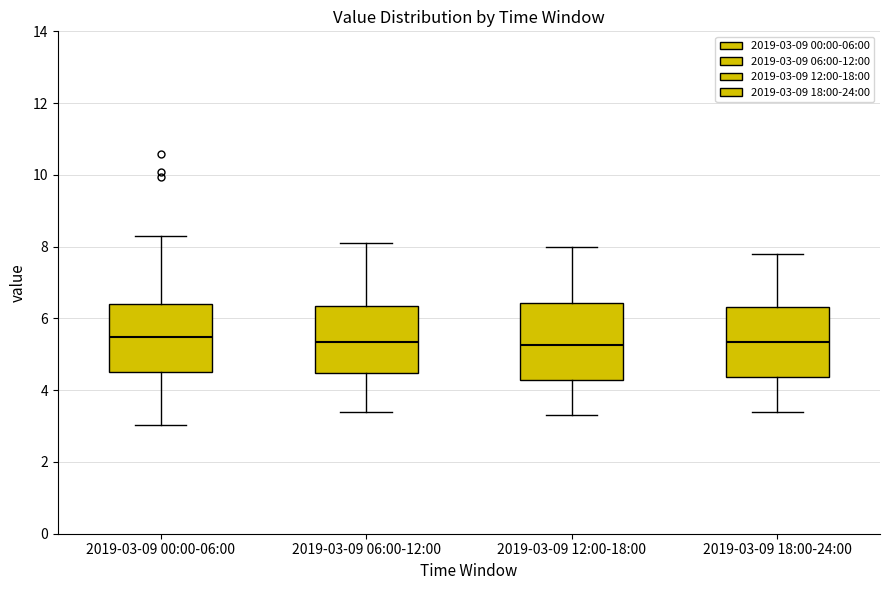

Where does the upper whisker of the box for 2019-03-09 12:00-18:00 end on the y-axis? The values are not printed on the chart, so give them approximately, as read against the axis.

8.0